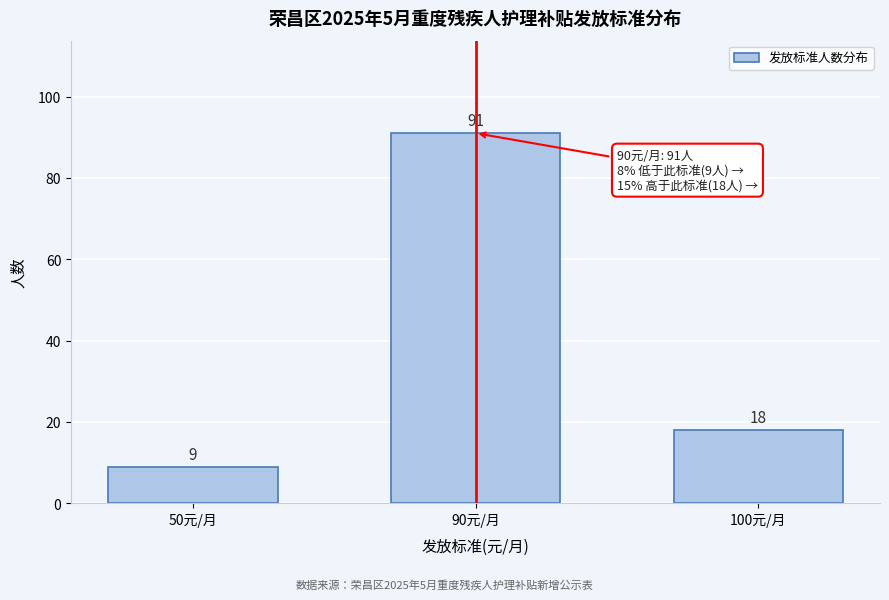

Reading left to right, what are all the values shown in this chart?

9	91	18